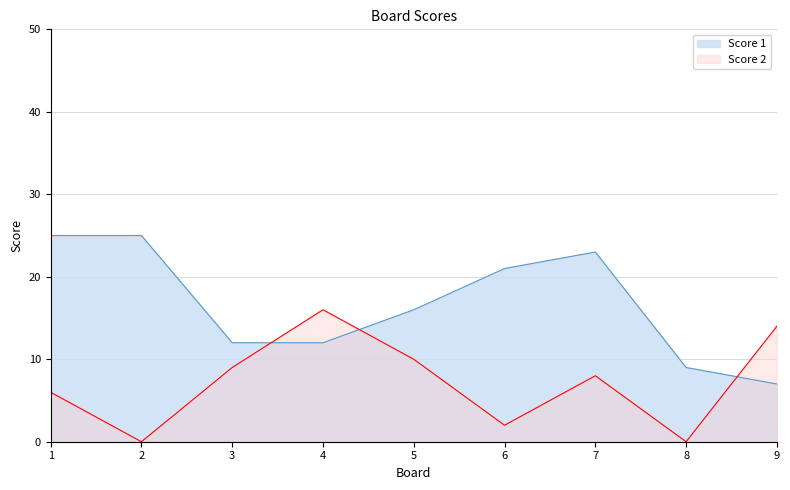

Which series has the largest range (max minus min)?

Score 1